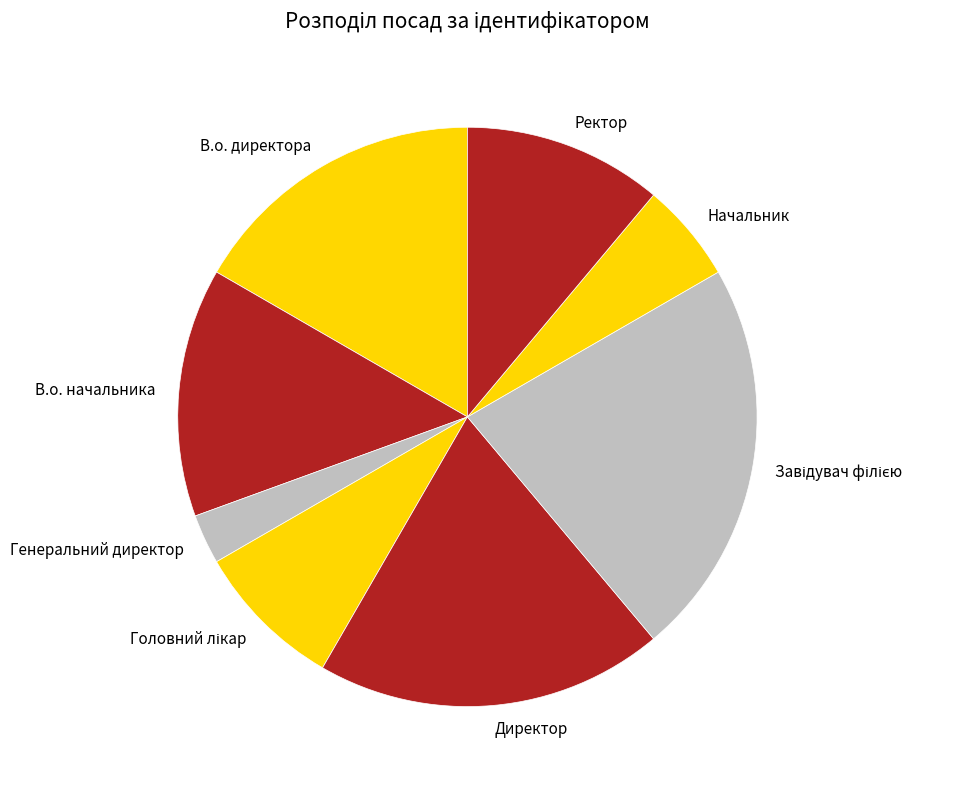

Approximately how many times larger is the value at Начальник compared to Генеральний директор?

2.0